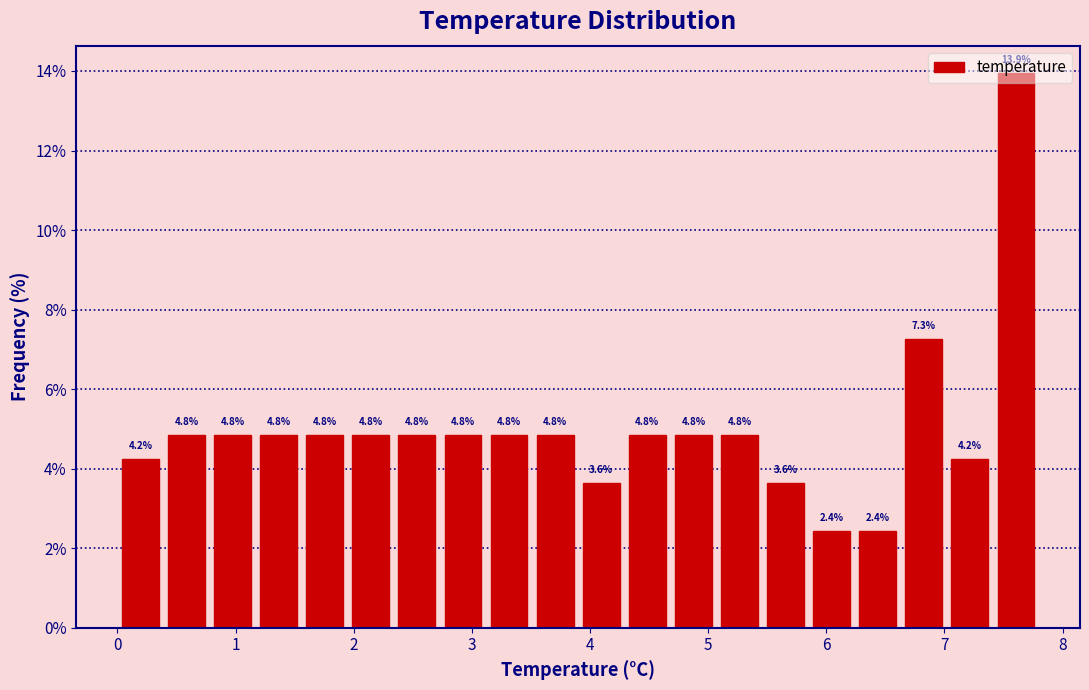

Read against the x-axis, roughly where is the centre of the tallest bar?

7.6